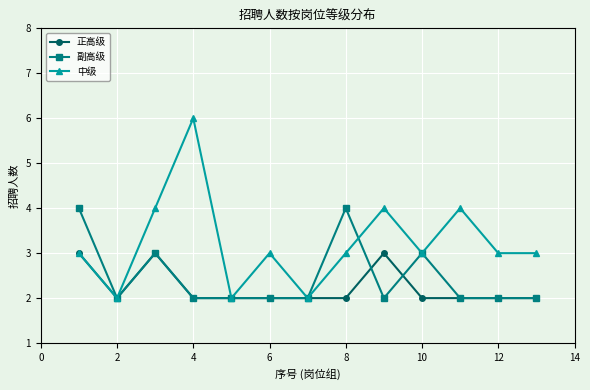

Reading left to right, extract all data points from this chart.

正高级: 3	2	3	2	2	2	2	2	3	2	2	2	2
副高级: 4	2	3	2	2	2	2	4	2	3	2	2	2
中级: 3	2	4	6	2	3	2	3	4	3	4	3	3